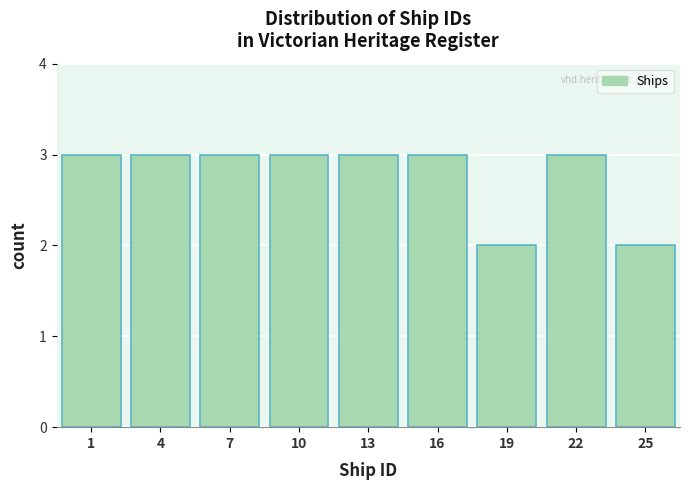

Reading left to right, transcribe all the data shown in this chart.

3	3	3	3	3	3	2	3	2